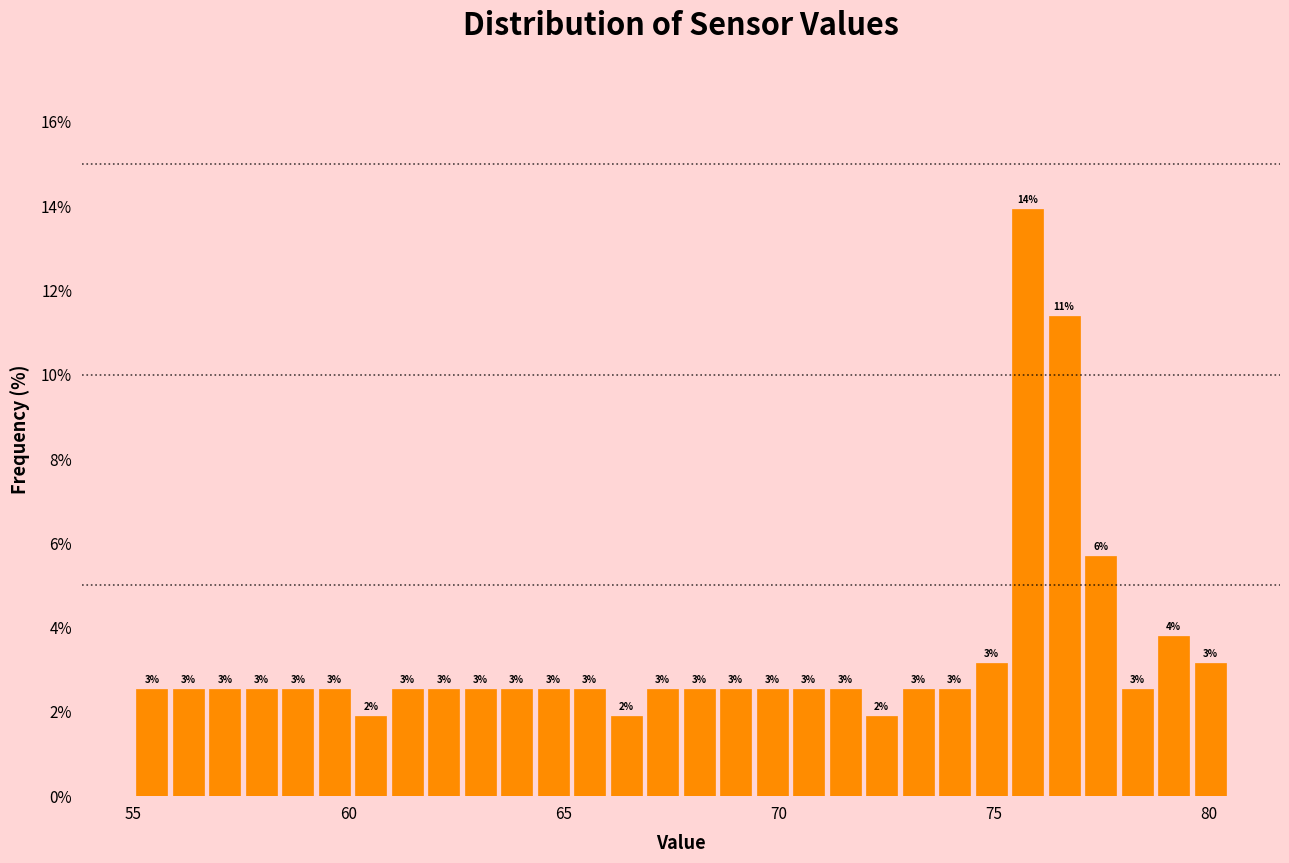

Read against the x-axis, roughly where is the centre of the tallest bar?

76.0